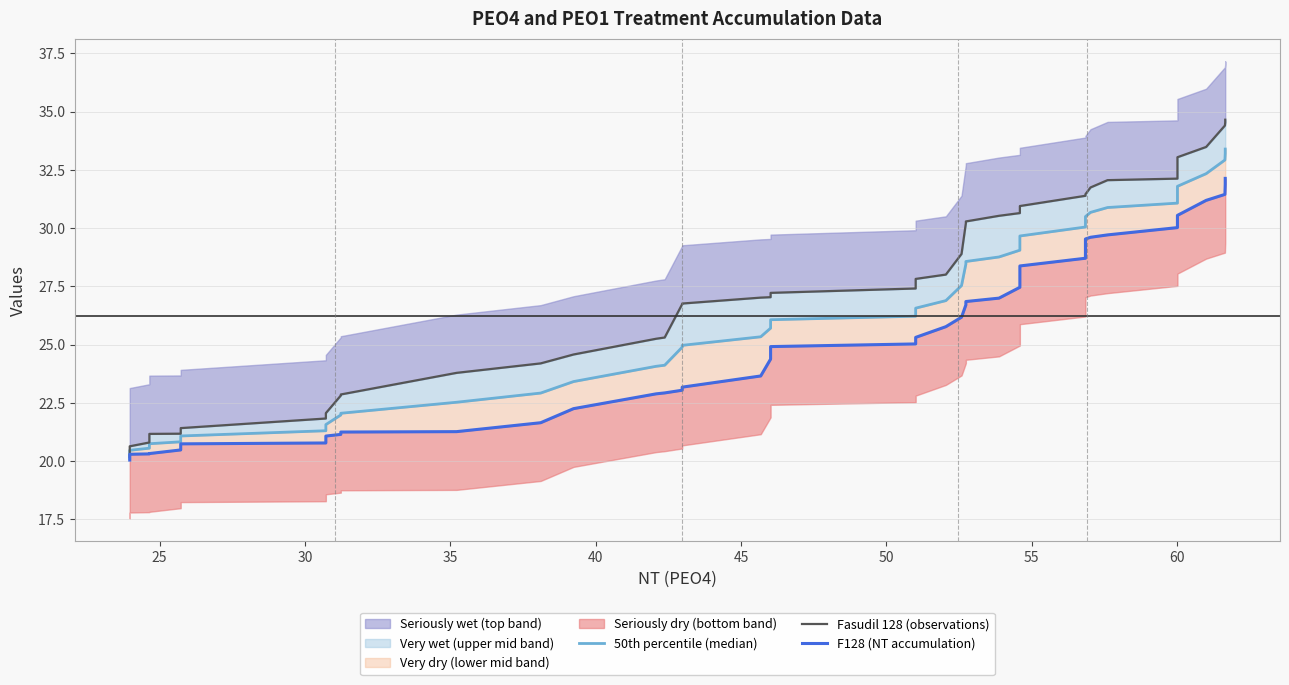

List the series in order of their peak value, lowest first.

F128 (NT accumulation), 50th percentile (median), Fasudil 128 (observations)